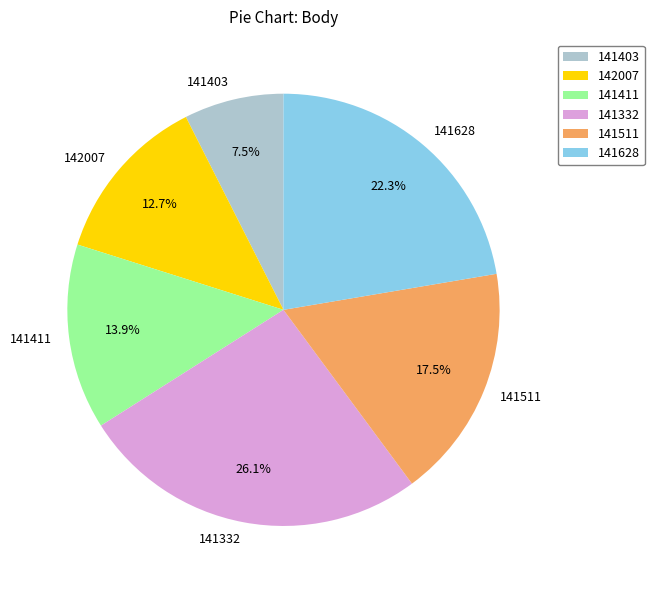

Is there any slice that represents more than half of the pie?

No